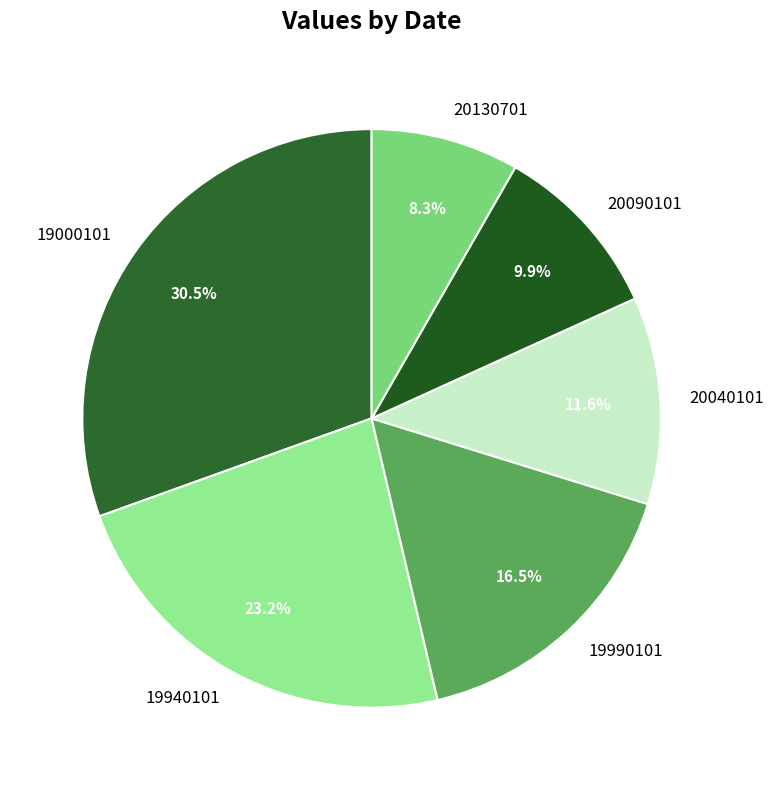

Is there any slice that represents more than half of the pie?

No